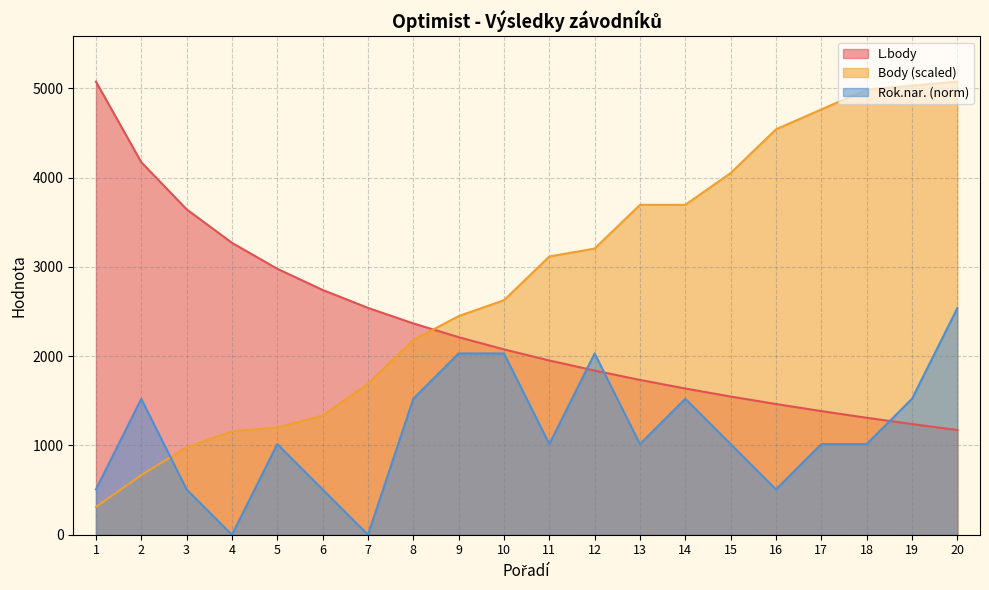

Where does the Rok.nar. series first go above 1015?

2